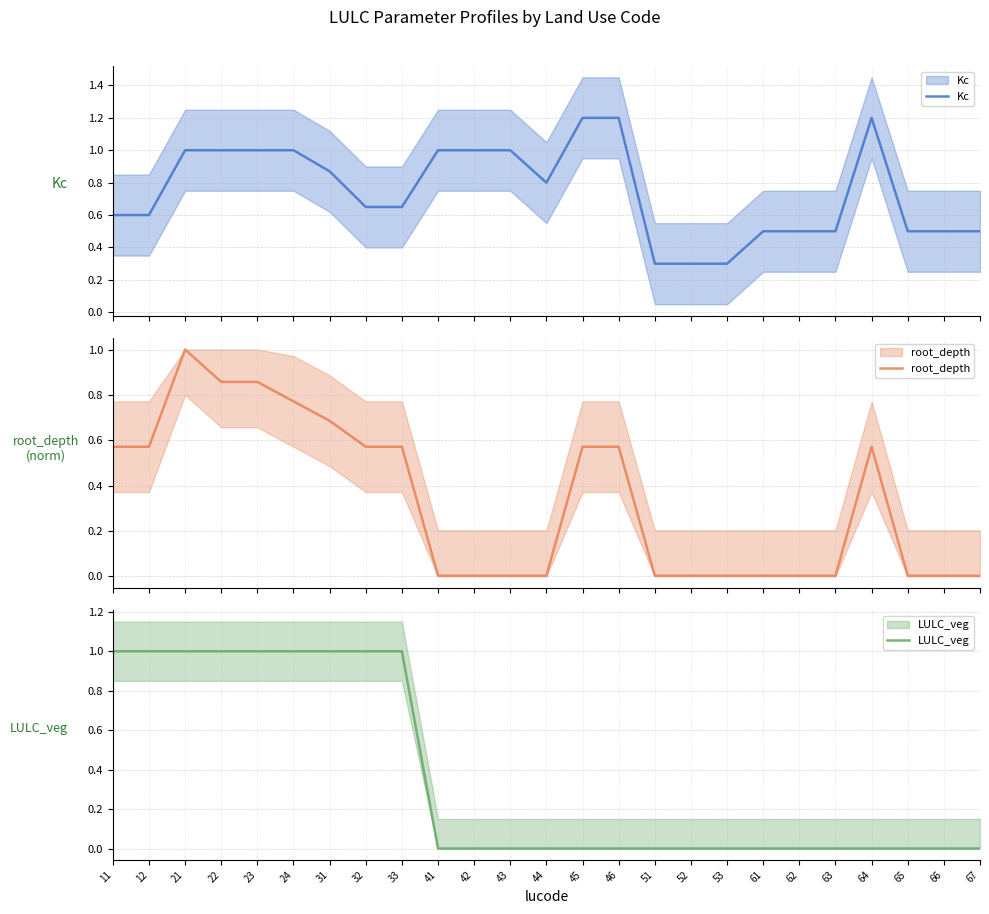

Is it true that LULC_veg equals -0.6 at 42?

False